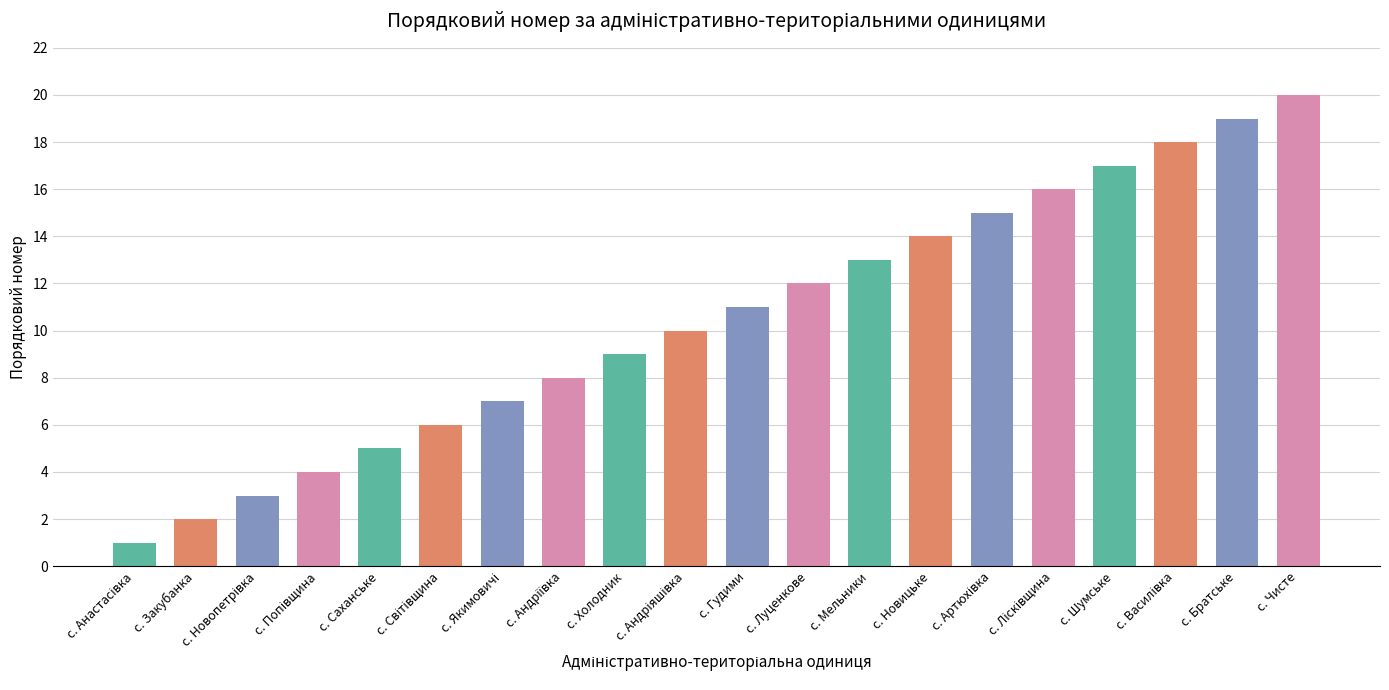

The value at с. Холодник is 9. True or false?

True